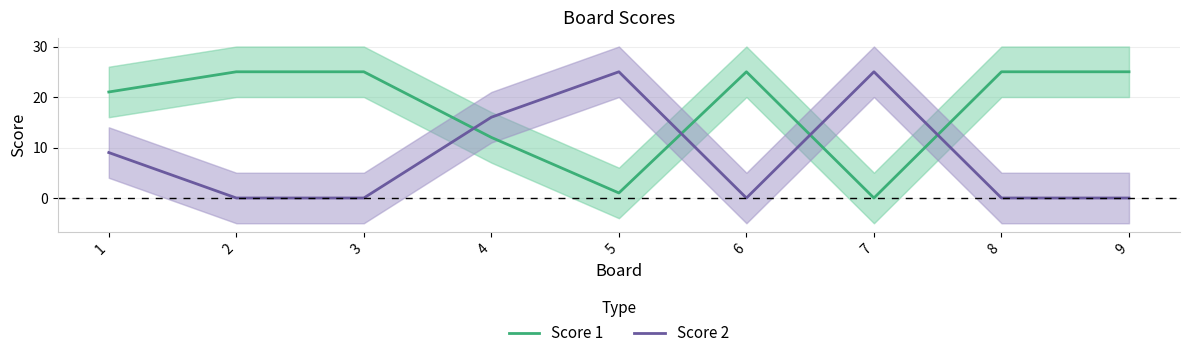

Between which two adjacent categories do Score 1 and Score 2 first intersect?

3 and 4